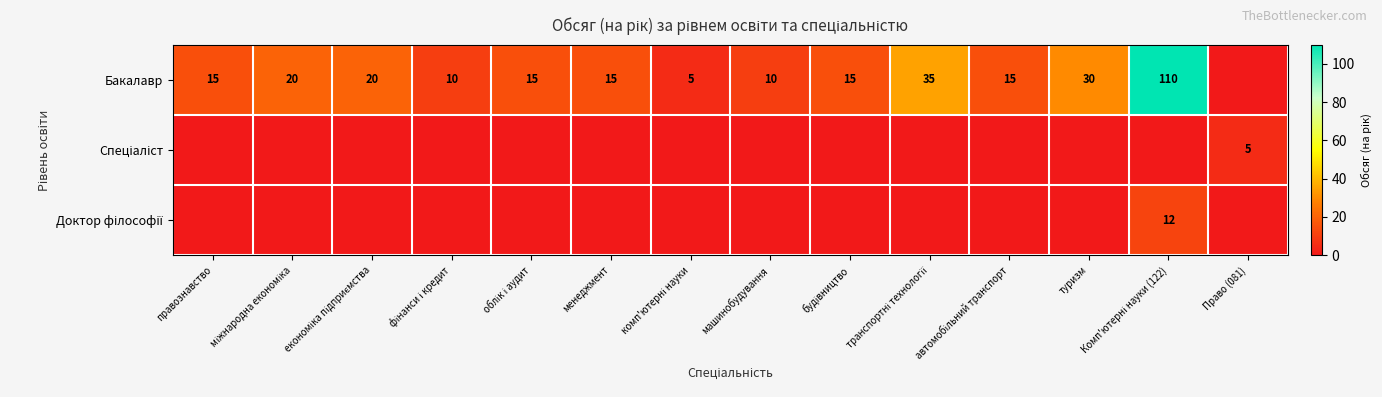

At which label does Бакалавр first exceed 15?

міжнародна економіка